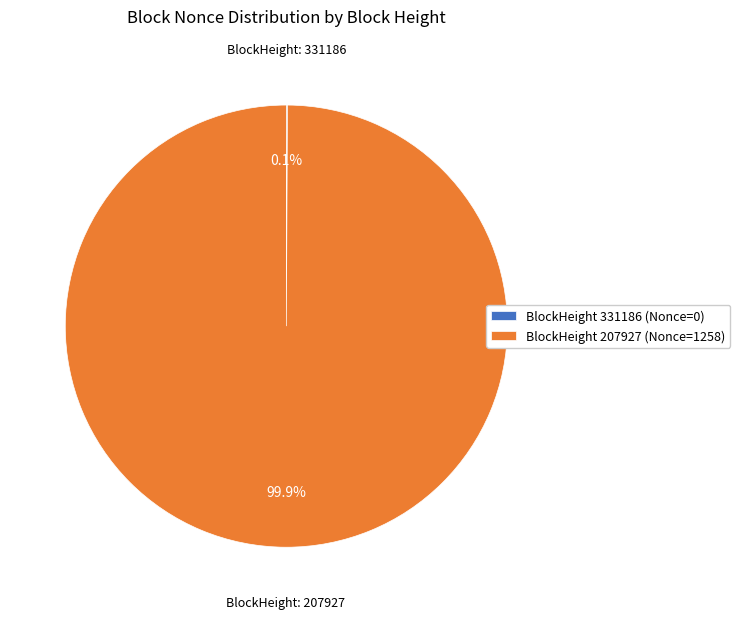

What is the majority slice?

BlockHeight 207927 (Nonce=1258)